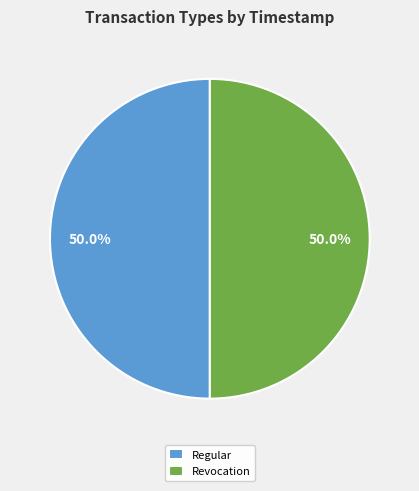

To the nearest percent, what is the average slice percentage?

50%